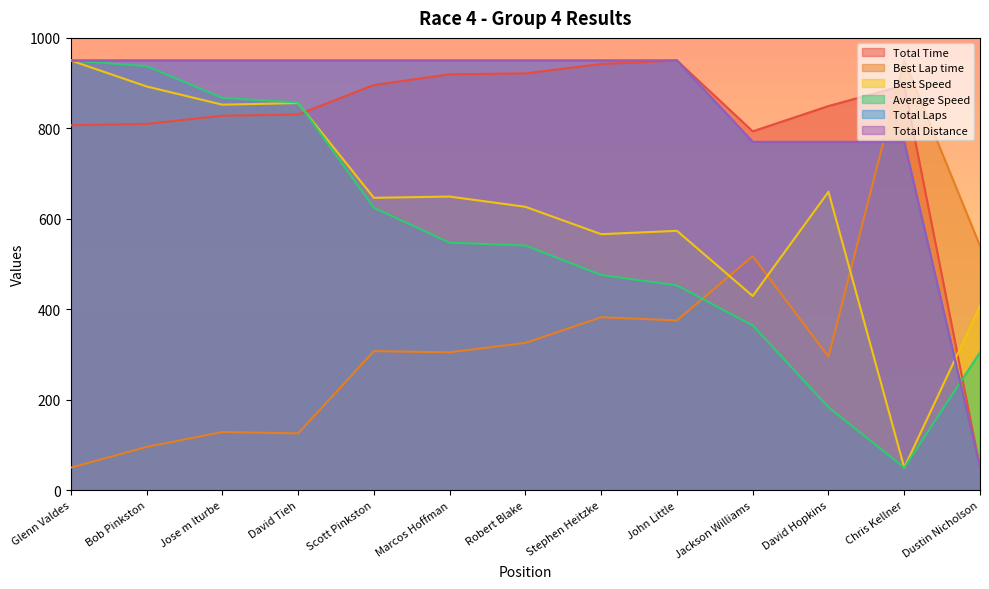

Which has a higher value, Marcos Hoffman or Dustin Nicholson?

Marcos Hoffman